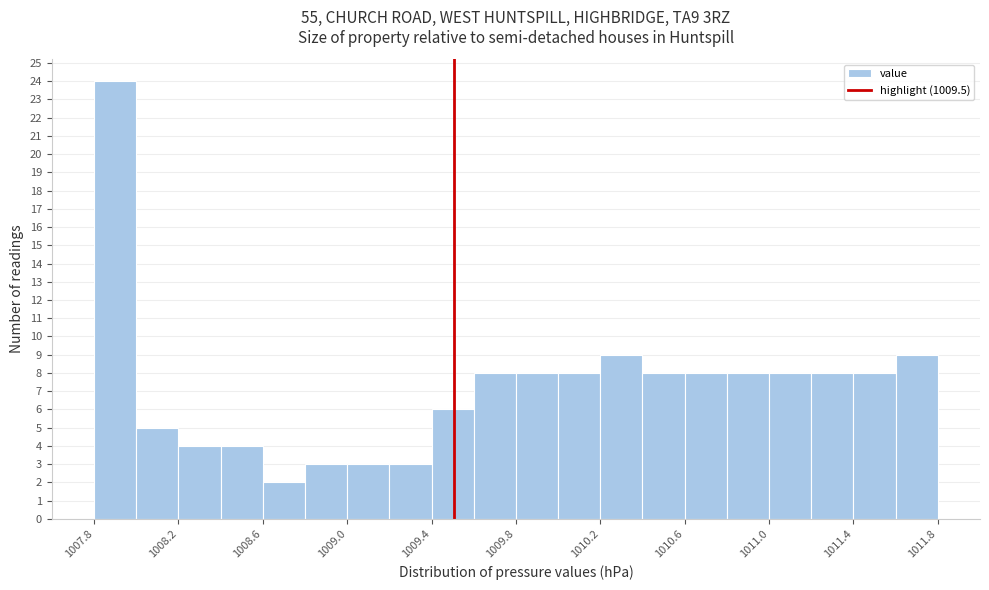

Reading left to right, list every bar in this chart as the range it spans on the x-axis followed by its height. Neither the bar edges nor the heights are printed on the chart, so give them approximately, as read against the axes.

1007.75 to 1007.95: 24
1007.95 to 1008.20: 5
1008.20 to 1008.40: 4
1008.40 to 1008.60: 4
1008.60 to 1008.80: 2
1008.80 to 1009.00: 3
1009.00 to 1009.20: 3
1009.20 to 1009.40: 3
1009.40 to 1009.60: 6
1009.60 to 1009.80: 8
1009.80 to 1010.00: 8
1010.00 to 1010.20: 8
1010.20 to 1010.40: 9
1010.40 to 1010.60: 8
1010.60 to 1010.80: 8
1010.80 to 1011.00: 8
1011.00 to 1011.20: 8
1011.20 to 1011.40: 8
1011.40 to 1011.60: 8
1011.60 to 1011.80: 9